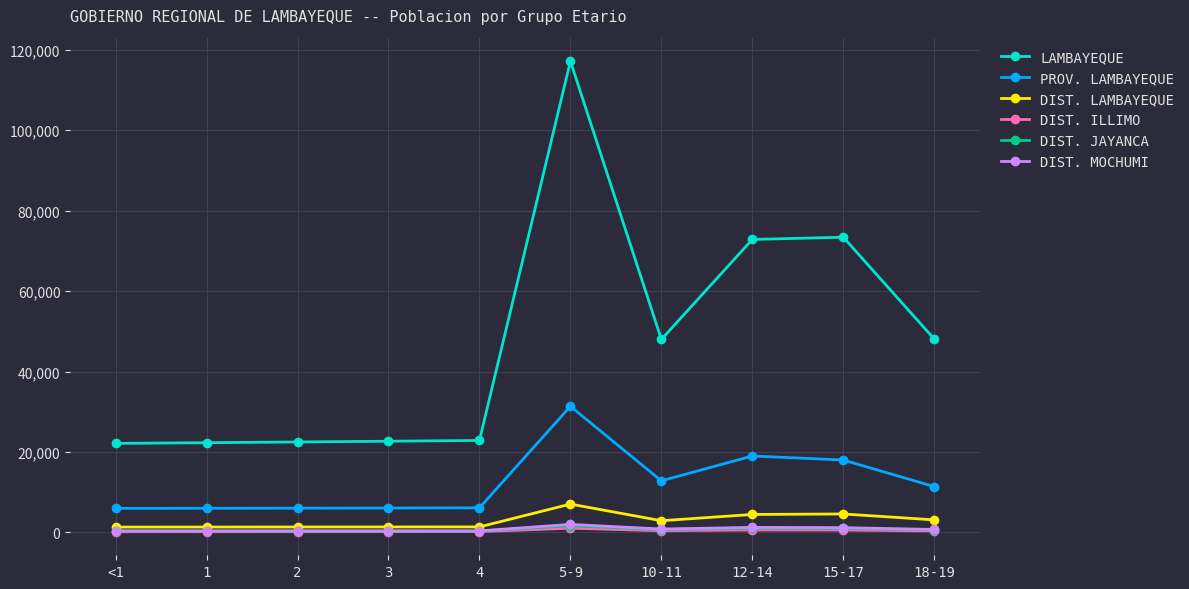

What is the minimum value shown in the chart?

165